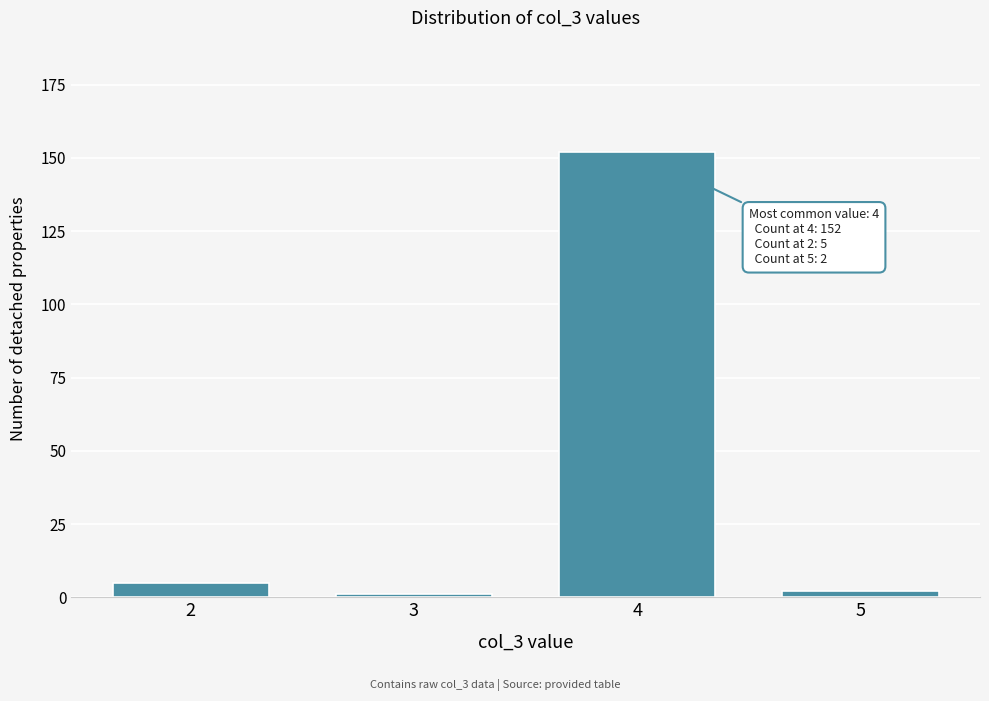

Reading left to right, list all the values displayed in this chart.

2=5	3=1	4=152	5=2